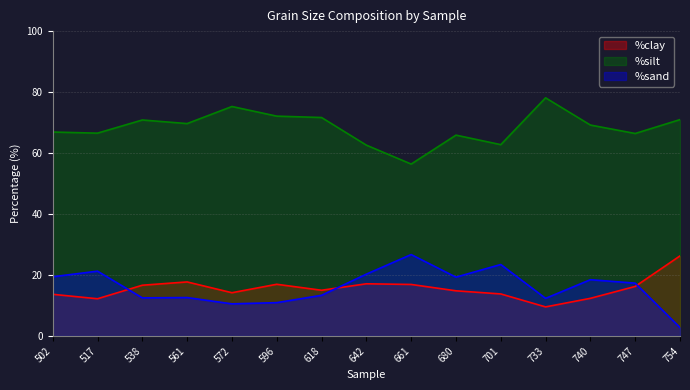

What is the sum of all %silt values?

1025.3